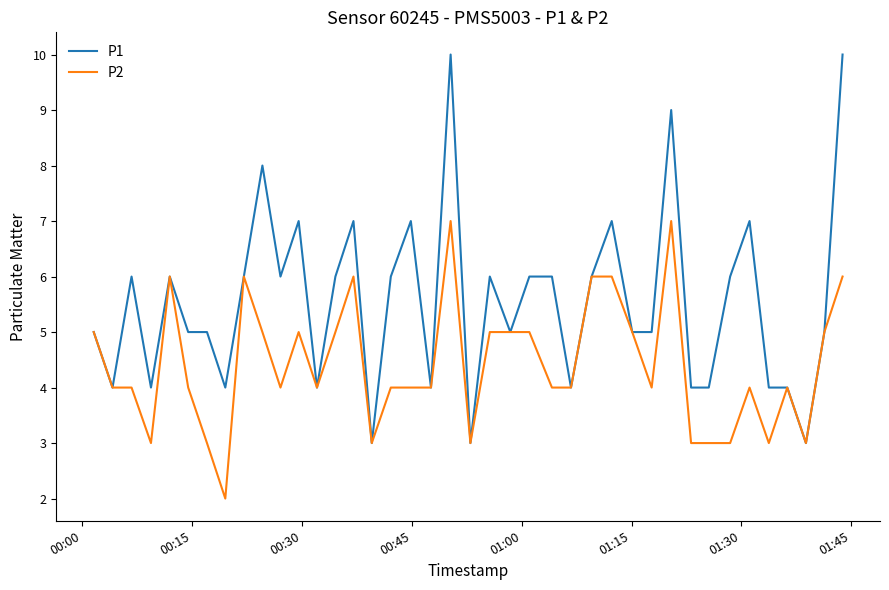

Which series has the widest spread of values?

P1